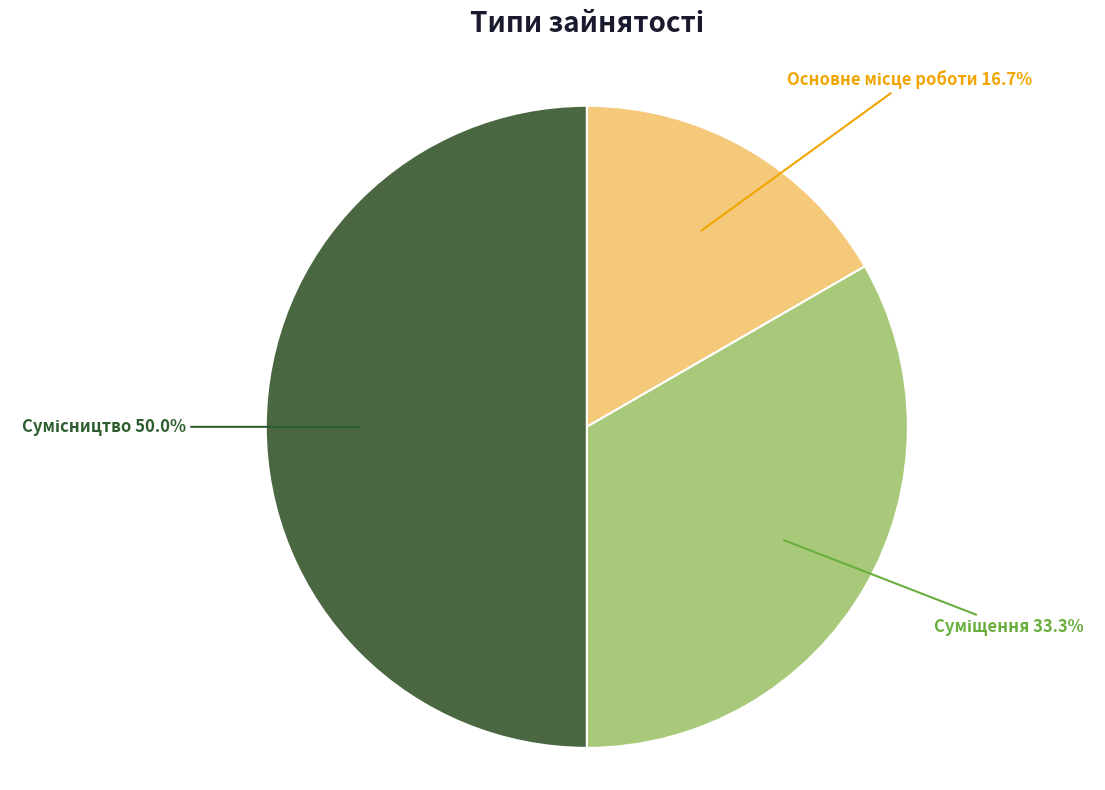

What is the ratio of the value at Основне місце роботи to the value at Сумісництво?

0.3